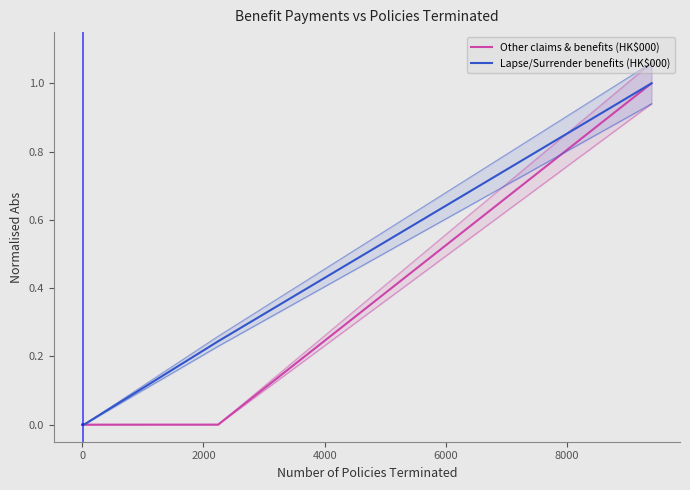

True or false: Lapse/Surrender benefits (HK$000) has more than 2 interior local peaks.

False